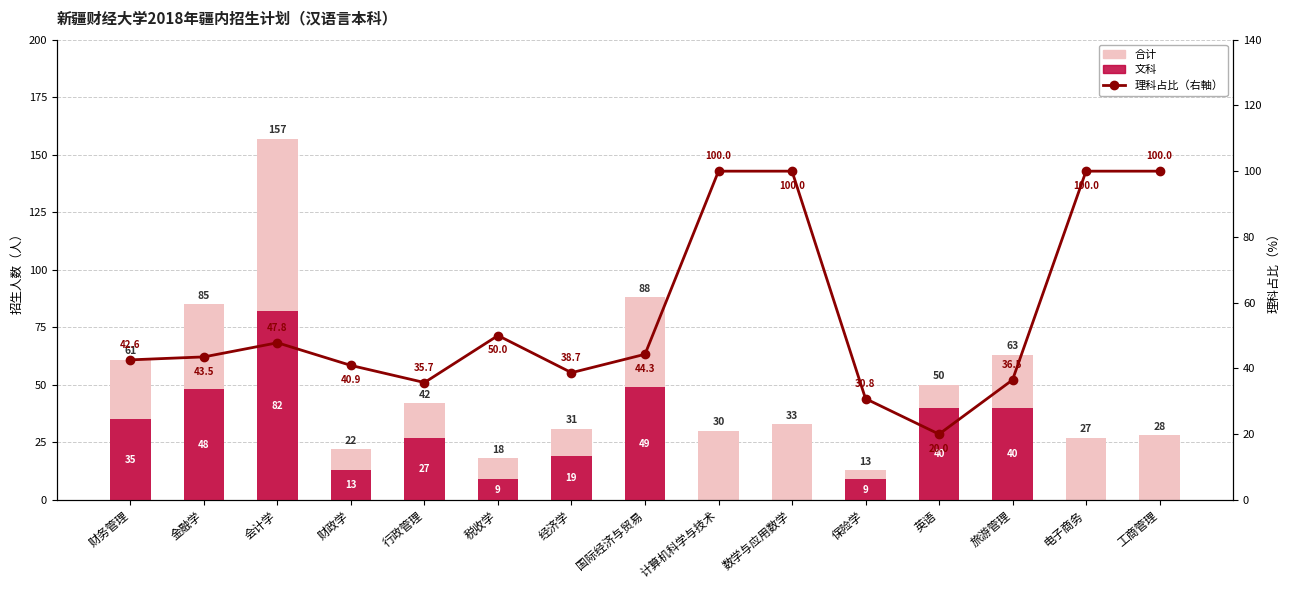

What position from the left is 税收学?

6